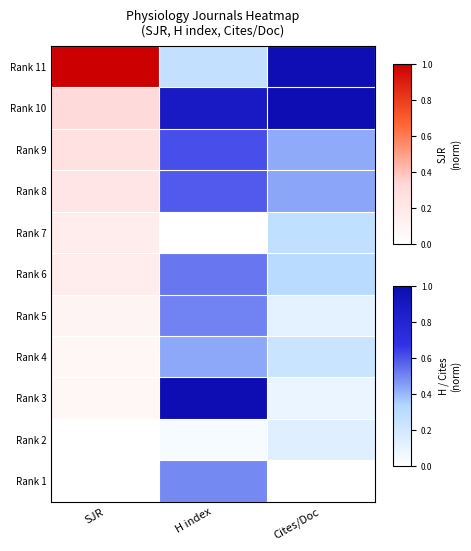

At which category does the chart reach its peak across all series?

H index